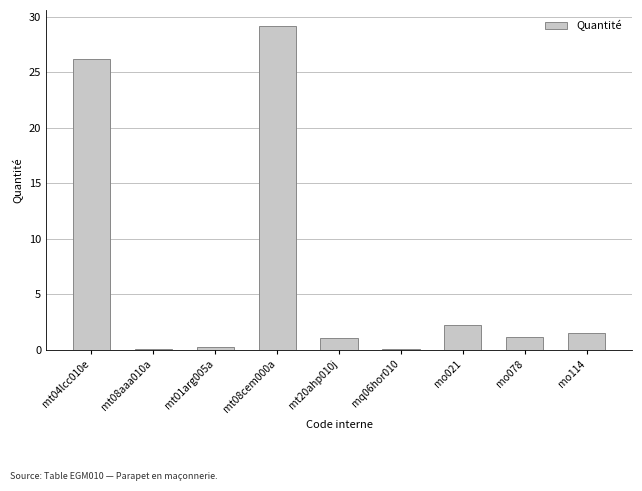

What is the change in value from mt20ahp010j to mo114?

+0.5